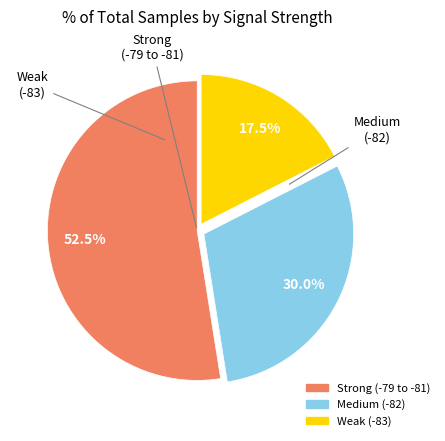

Count the number of slices in the pie.

3